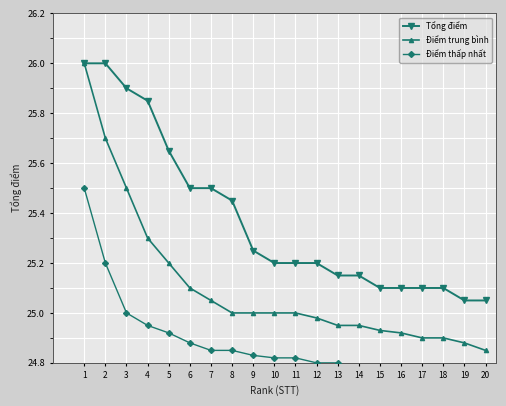

How many lines are shown in the chart?

3